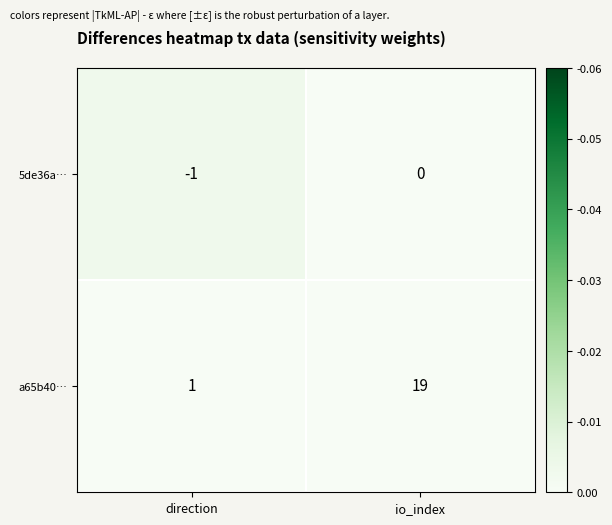

List the series in order of their overall mean, lowest first.

5de36a…, a65b40…